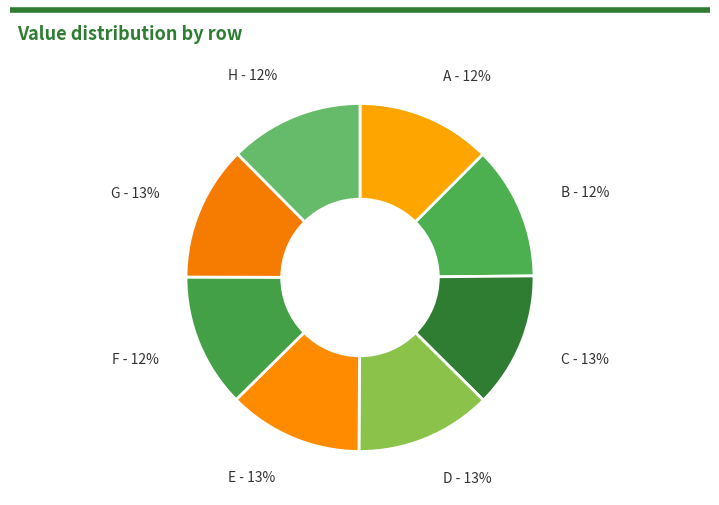

What is the ratio of the value at F to the value at B?

1.0